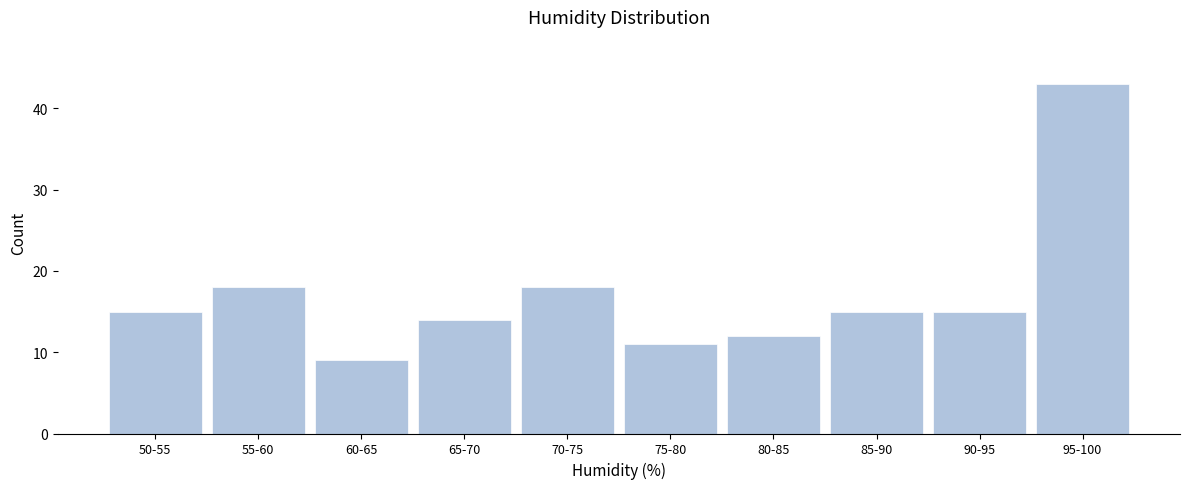

Reading right to left, extract all data points from this chart.

95-100=43	90-95=15	85-90=15	80-85=12	75-80=11	70-75=18	65-70=14	60-65=9	55-60=18	50-55=15